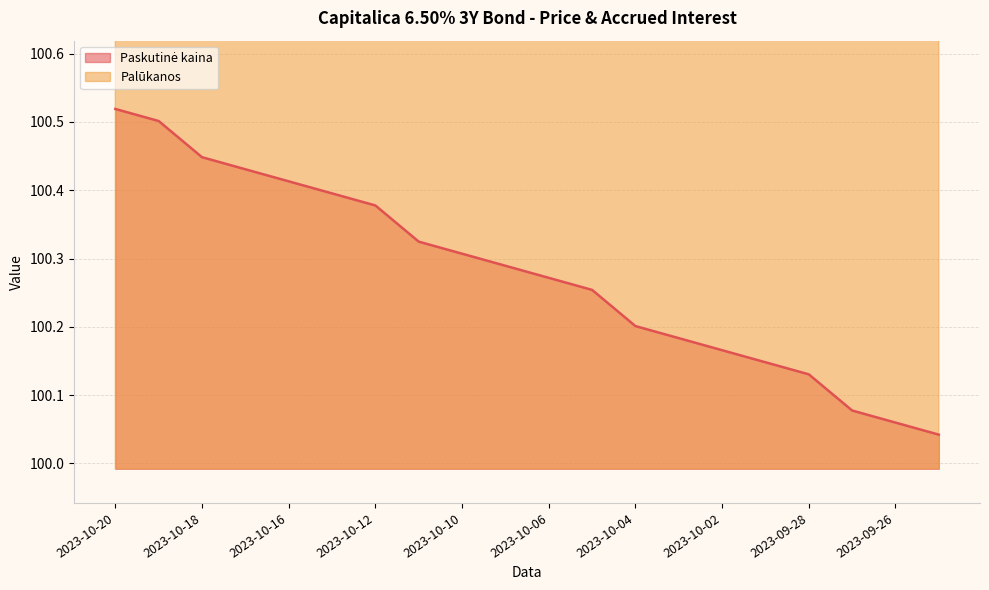

What is the difference between the Paskutine kaina values at 2023-09-28 and 2023-10-11?

0.2